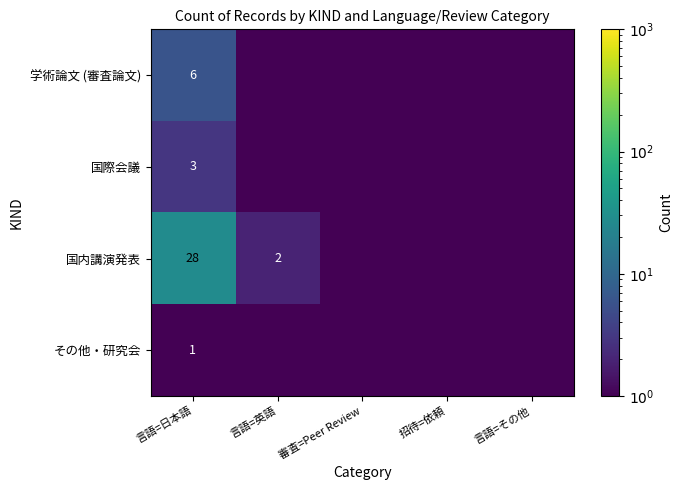

Between 審査=Peer Review and 言語=その他, which is larger?

審査=Peer Review